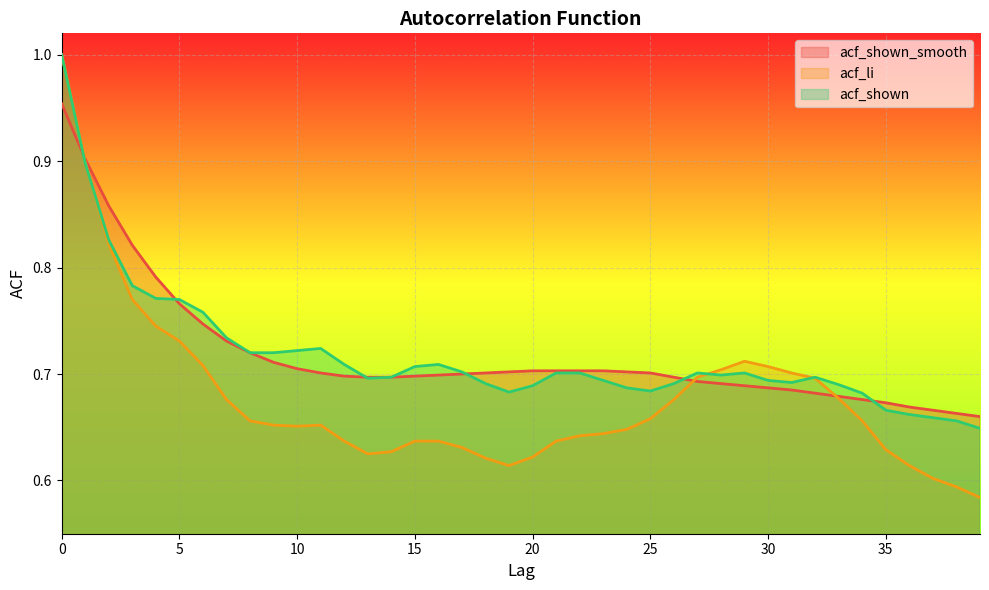

Reading left to right, extract all data points from this chart.

acf_shown_smooth: 1.0	0.9	0.9	0.8	0.8	0.8	0.7	0.7	0.7	0.7	0.7	0.7	0.7	0.7	0.7	0.7	0.7	0.7	0.7	0.7	0.7	0.7	0.7	0.7	0.7	0.7	0.7	0.7	0.7	0.7	0.7	0.7	0.7	0.7	0.7	0.7	0.7	0.7	0.7	0.7
acf_li: 1.0	0.9	0.8	0.8	0.7	0.7	0.7	0.7	0.7	0.7	0.7	0.7	0.6	0.6	0.6	0.6	0.6	0.6	0.6	0.6	0.6	0.6	0.6	0.6	0.6	0.7	0.7	0.7	0.7	0.7	0.7	0.7	0.7	0.7	0.7	0.6	0.6	0.6	0.6	0.6
acf_shown: 1.0	0.9	0.8	0.8	0.8	0.8	0.8	0.7	0.7	0.7	0.7	0.7	0.7	0.7	0.7	0.7	0.7	0.7	0.7	0.7	0.7	0.7	0.7	0.7	0.7	0.7	0.7	0.7	0.7	0.7	0.7	0.7	0.7	0.7	0.7	0.7	0.7	0.7	0.7	0.6